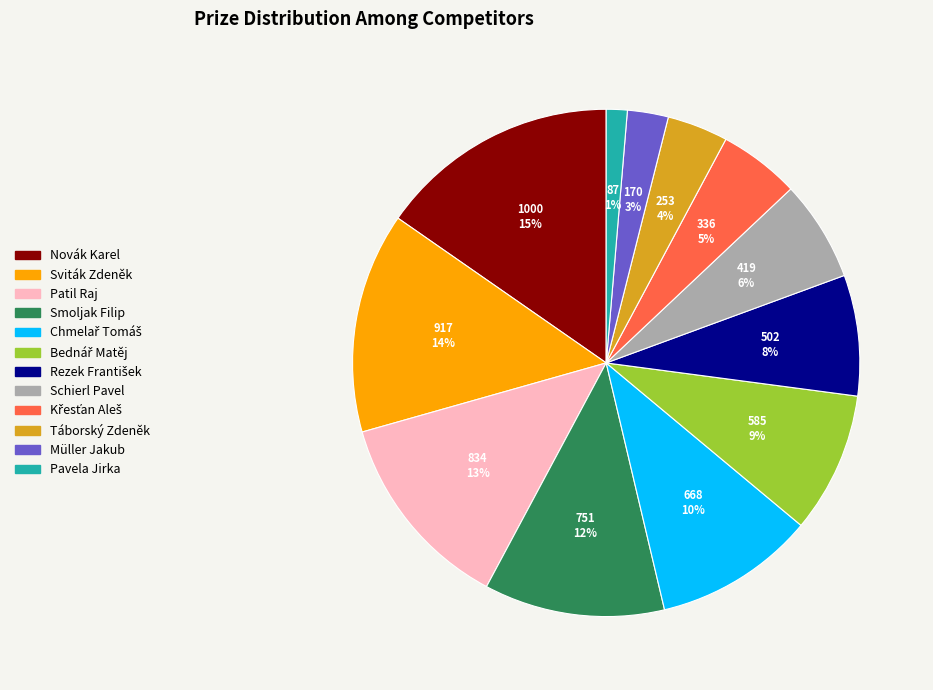

Which category has the biggest portion of the pie?

Novák Karel